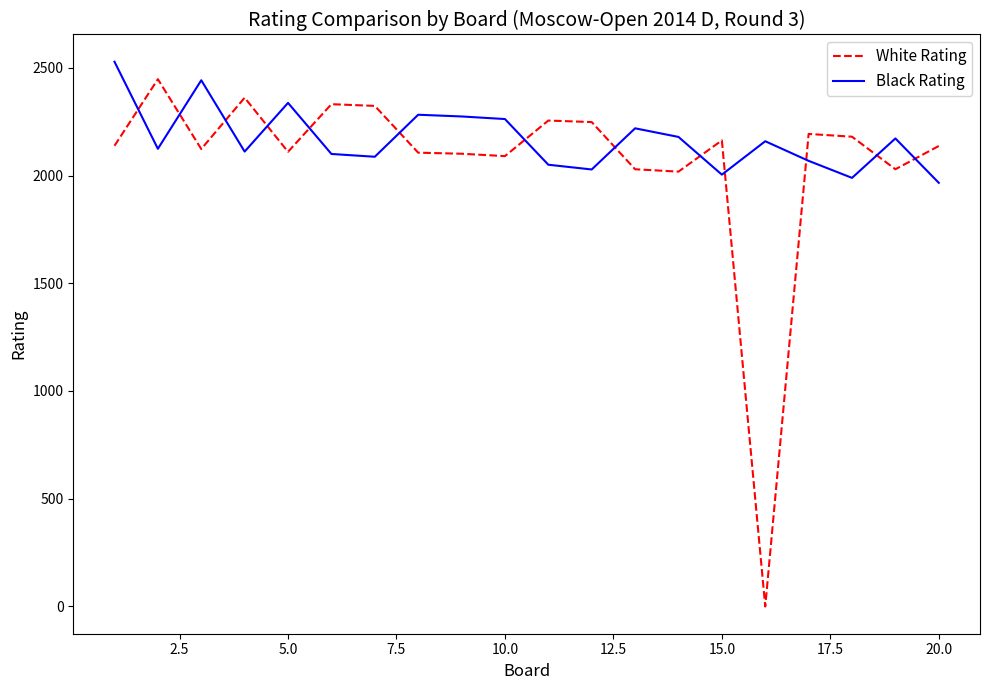

Which series has the largest range (max minus min)?

White Rating